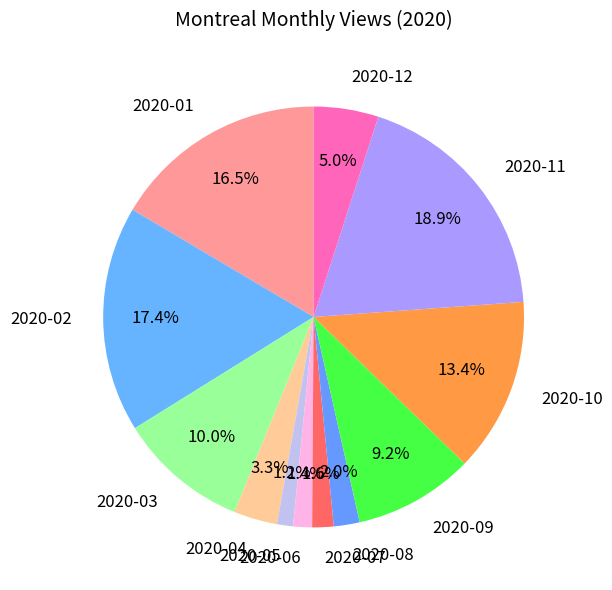

Which has a higher value, 2020-01 or 2020-10?

2020-01